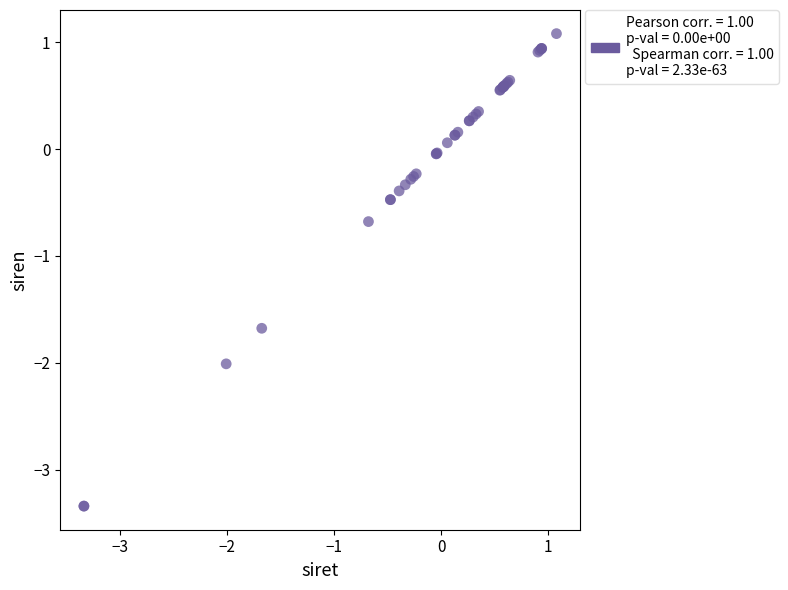

What Y value in the scatter plot is closest to -1?

-0.7